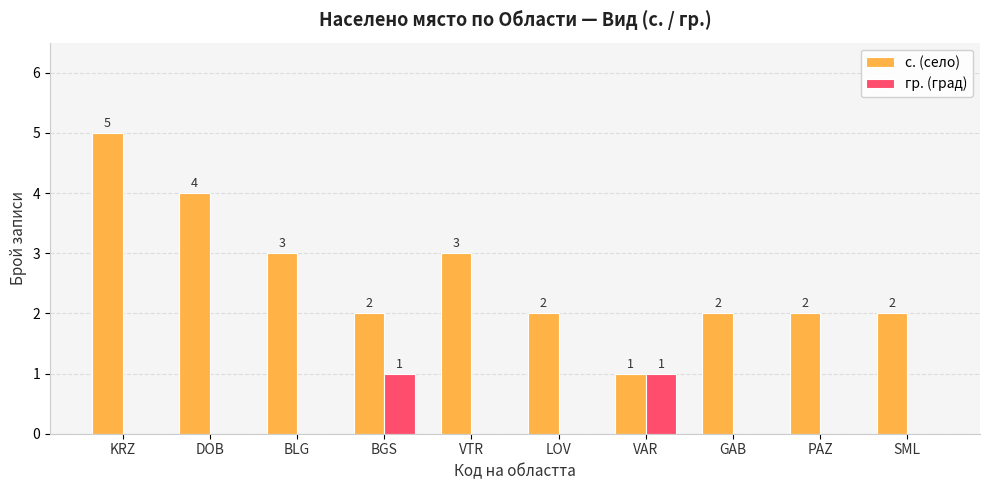

Between BGS and VAR, which series saw the biggest shift?

с. (село)